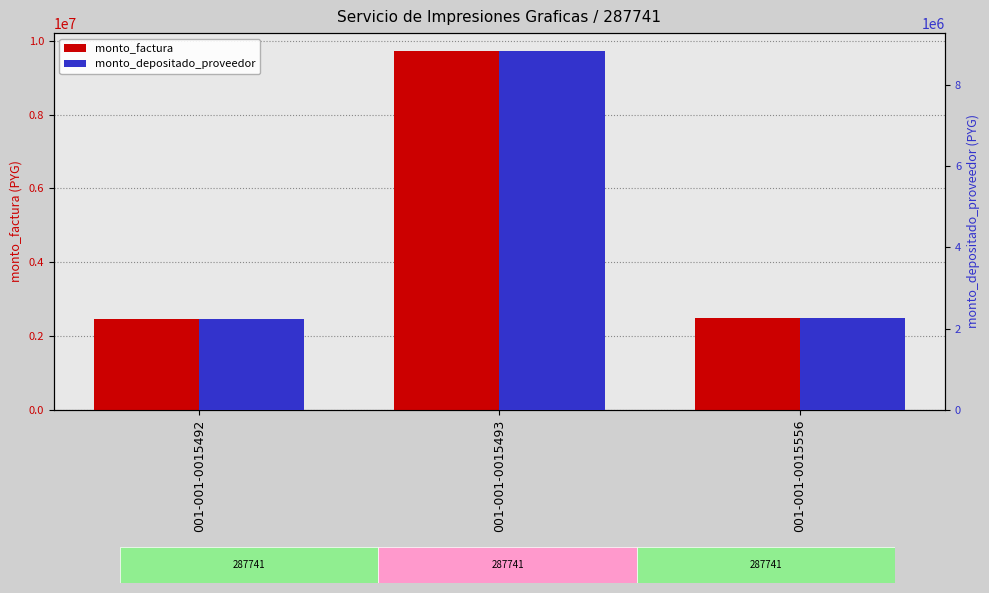

Reading left to right, extract all data points from this chart.

monto_factura: 001-001-0015492=2448000	001-001-0015493=9720000	001-001-0015556=2499900
monto_depositado_proveedor: 001-001-0015492=2225455	001-001-0015493=8836364	001-001-0015556=2272627